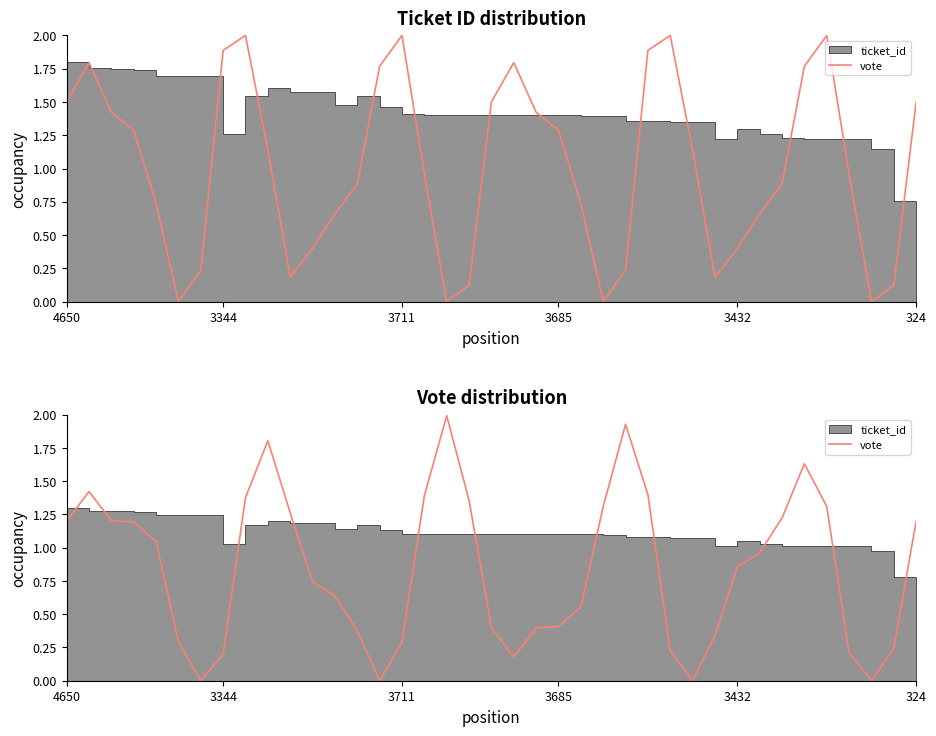

How many lines are shown in the chart?

1